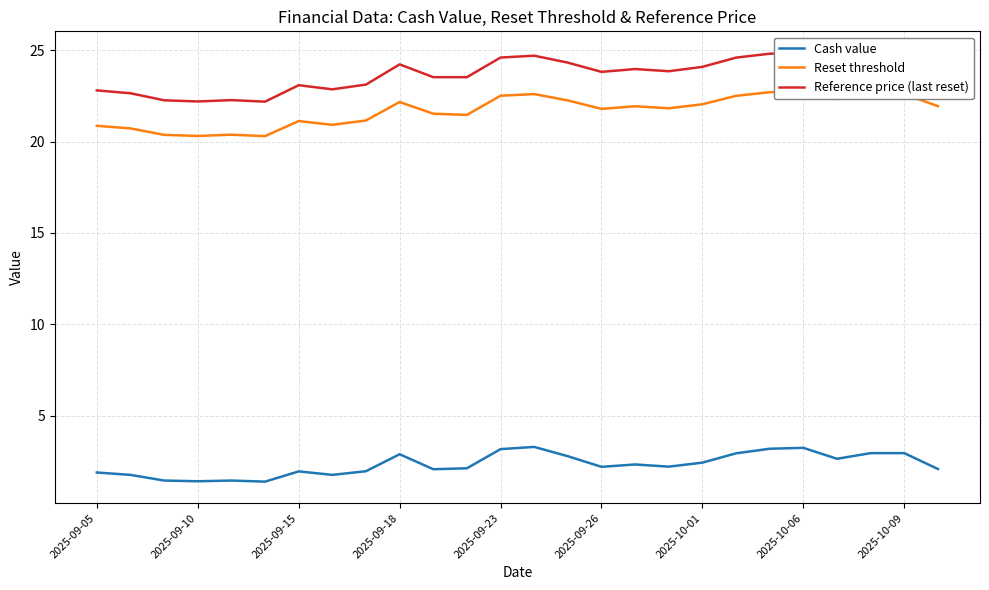

At how many categories does at least one series exceed 13?

26